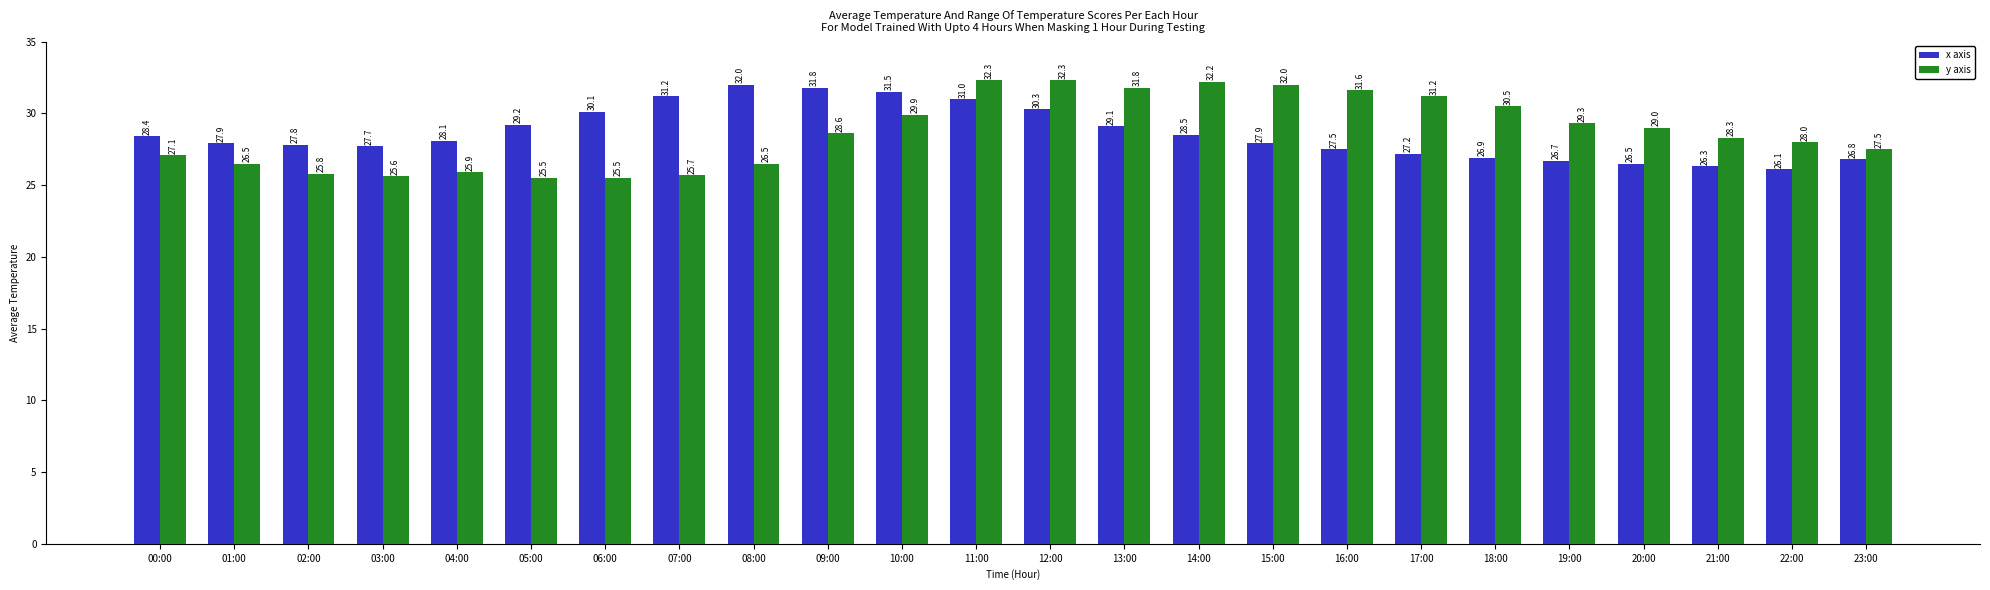

List the series in order of their overall mean, lowest first.

x axis, y axis